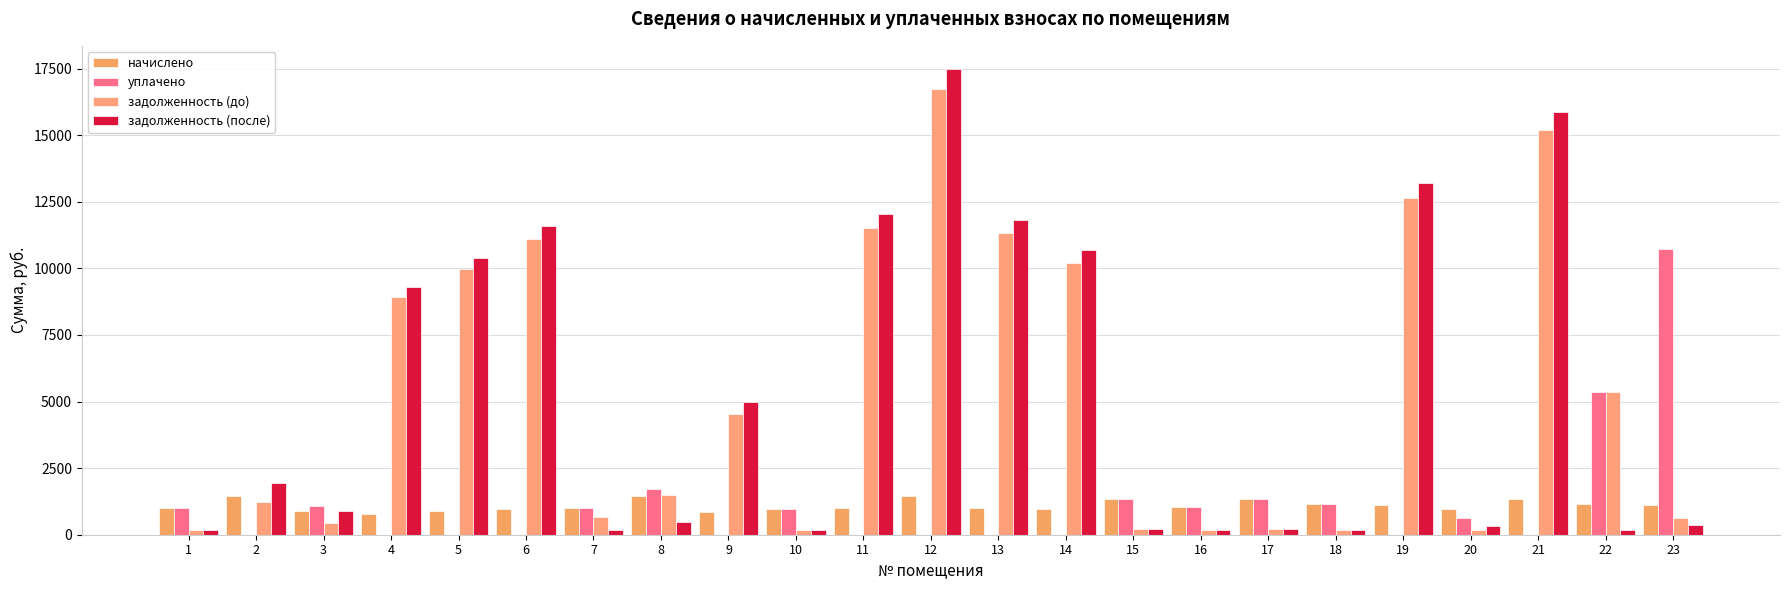

At which category does the chart reach its minimum across all series?

2